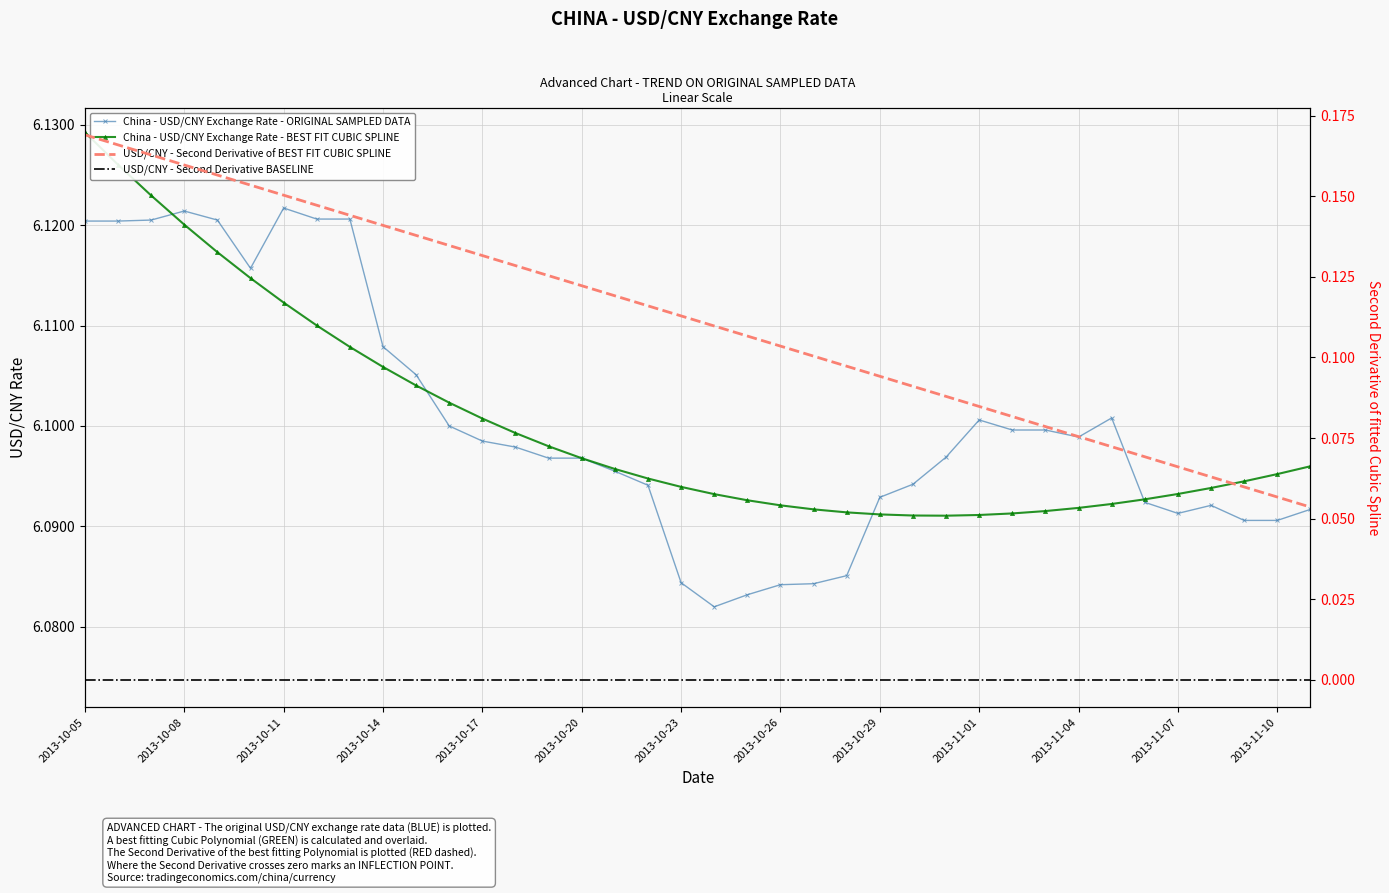

What is the value of the China - USD/CNY Exchange Rate - BEST FIT CUBIC SPLINE point at the 6th from the left?

6.1